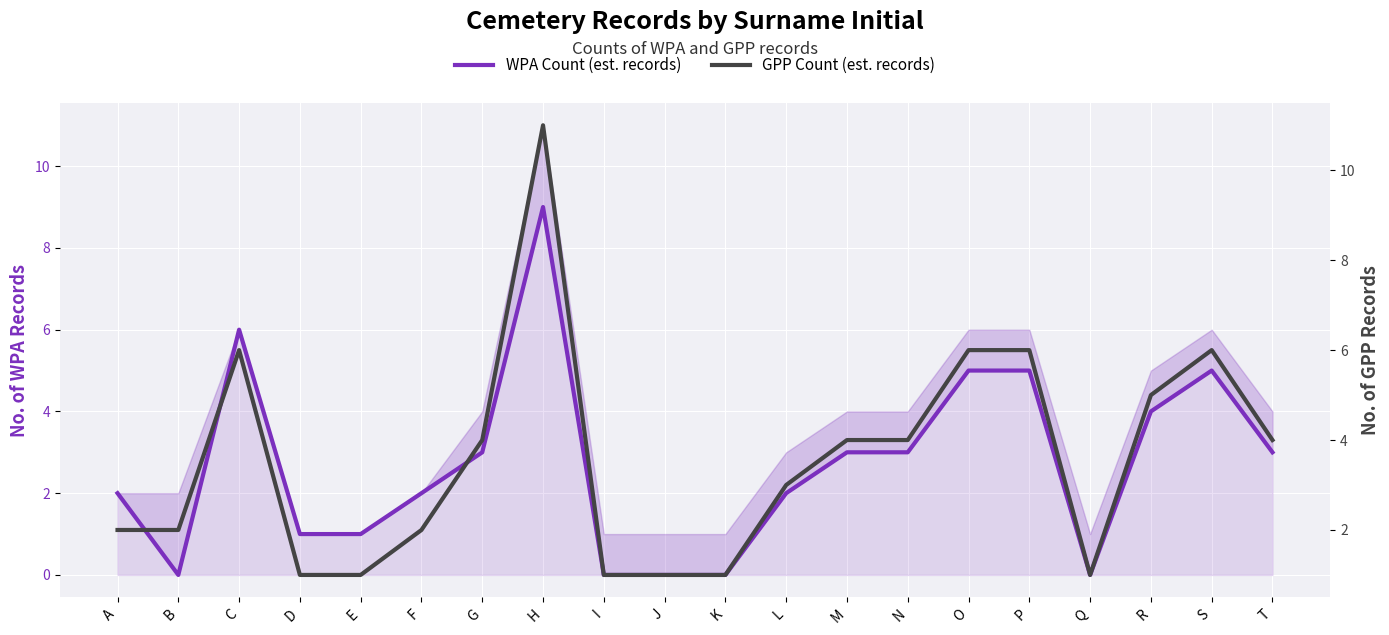

The GPP Count (est. records) series shows 5 at L. True or false?

False